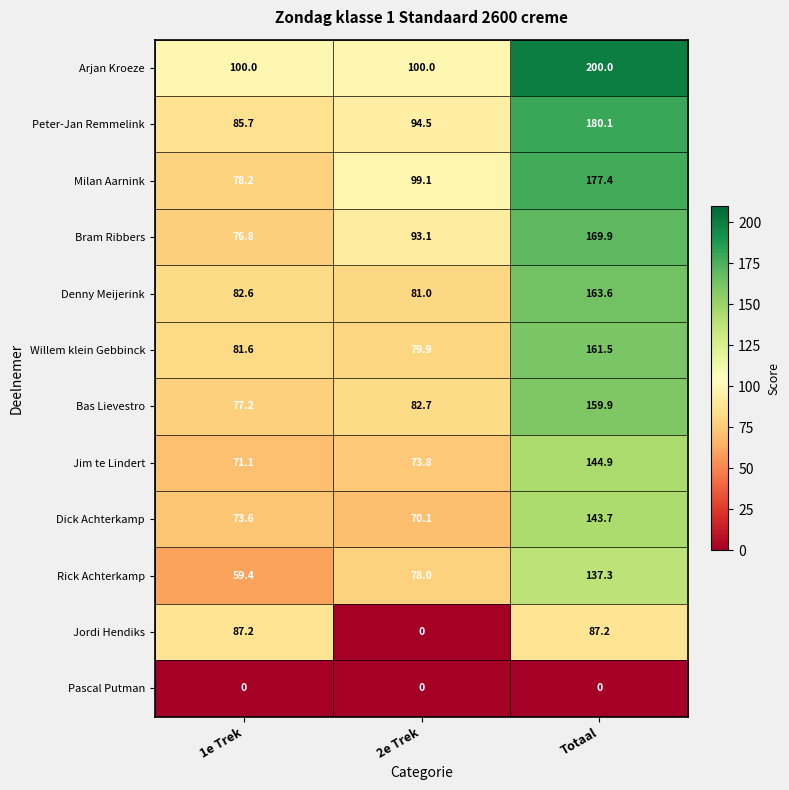

The value of Dick Achterkamp at Totaal is 143.7. True or false?

True